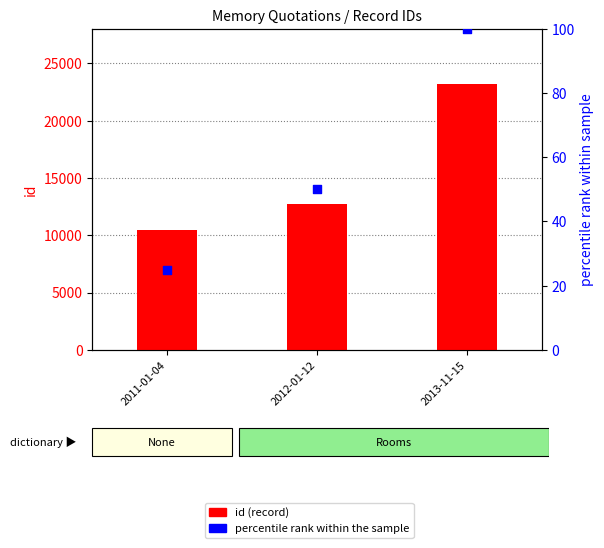

Which series has the largest Y range (max minus min)?

id (record)